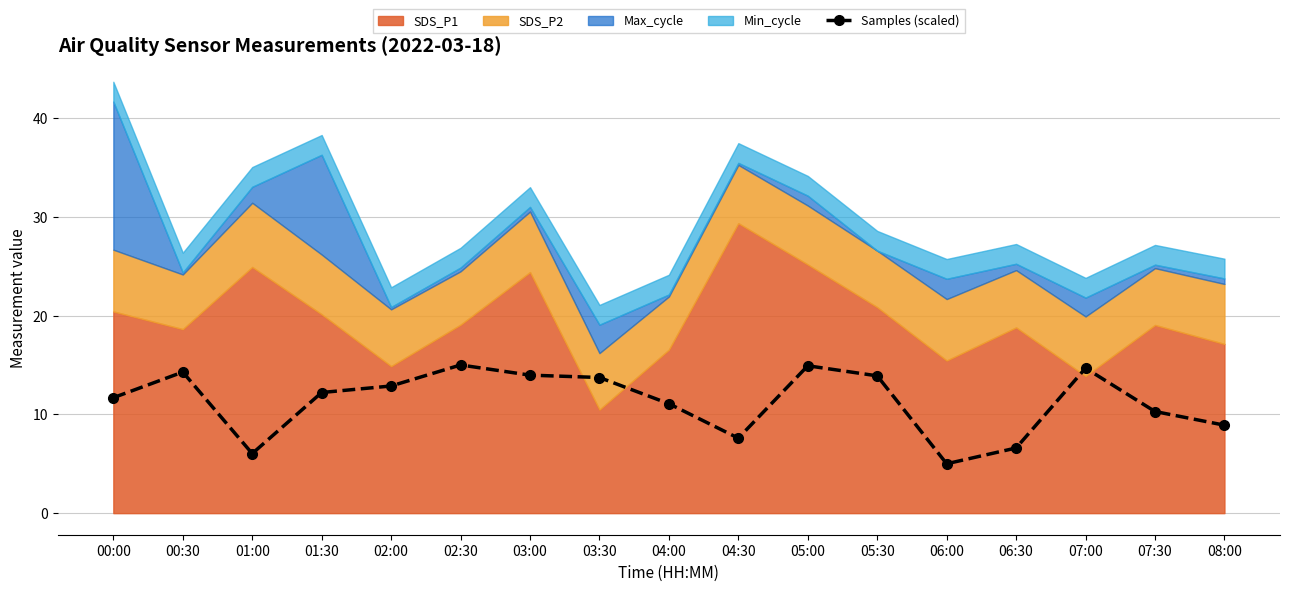

Which label corresponds to the smallest value in the chart?

06:00